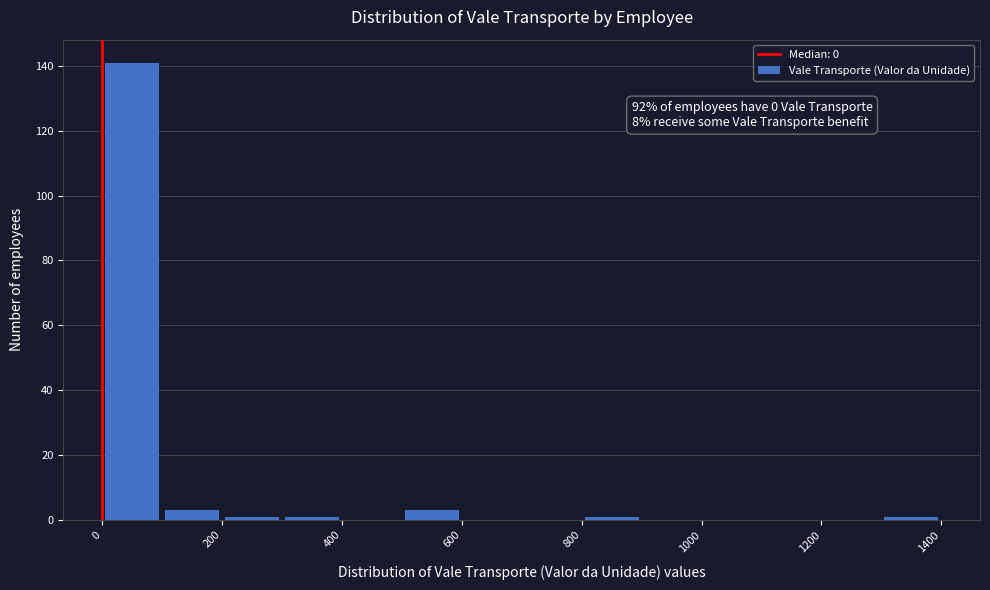

Which range on the x-axis has the tallest bar?

0 to 100